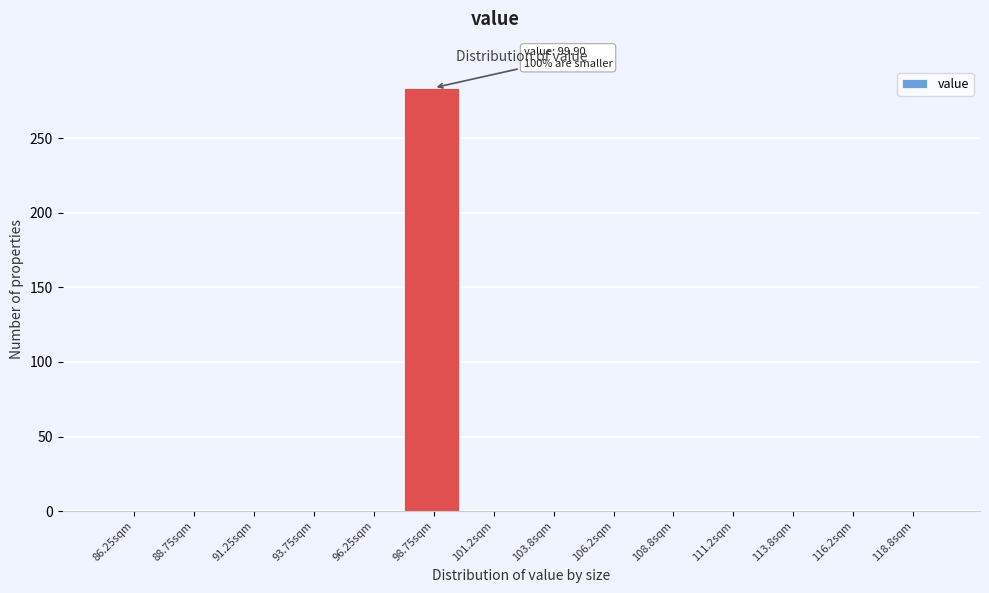

Over which range of the x-axis is the bar tallest?

97.5 to 100.0